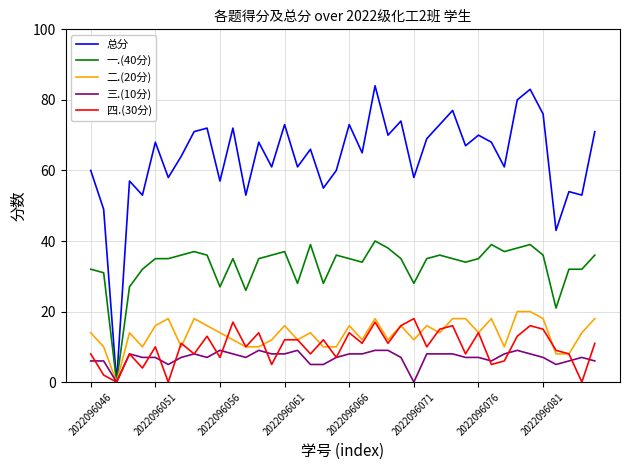

Which series has the widest spread of values?

总分